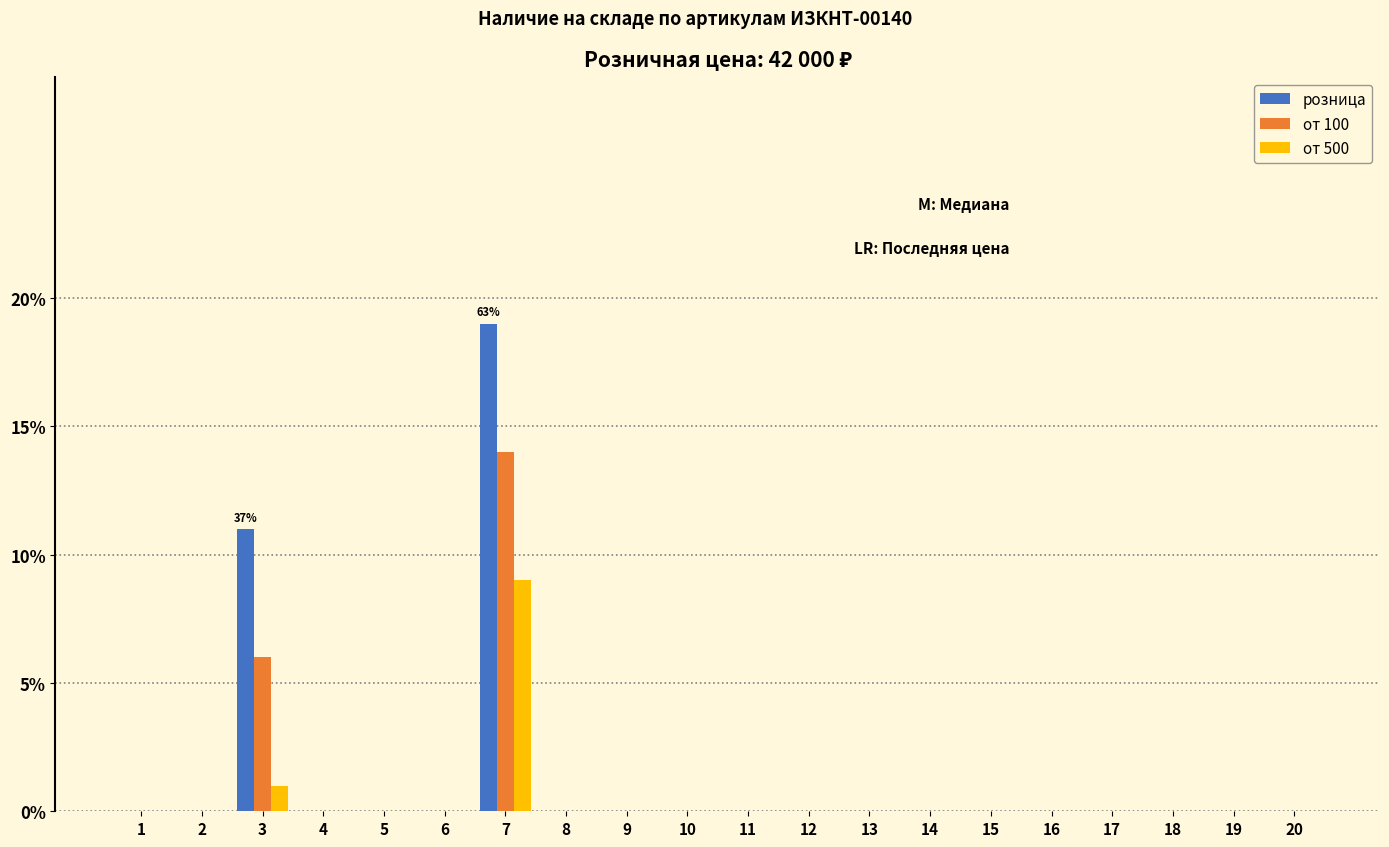

True or false: от 100 has a value of 0 at 20.

True